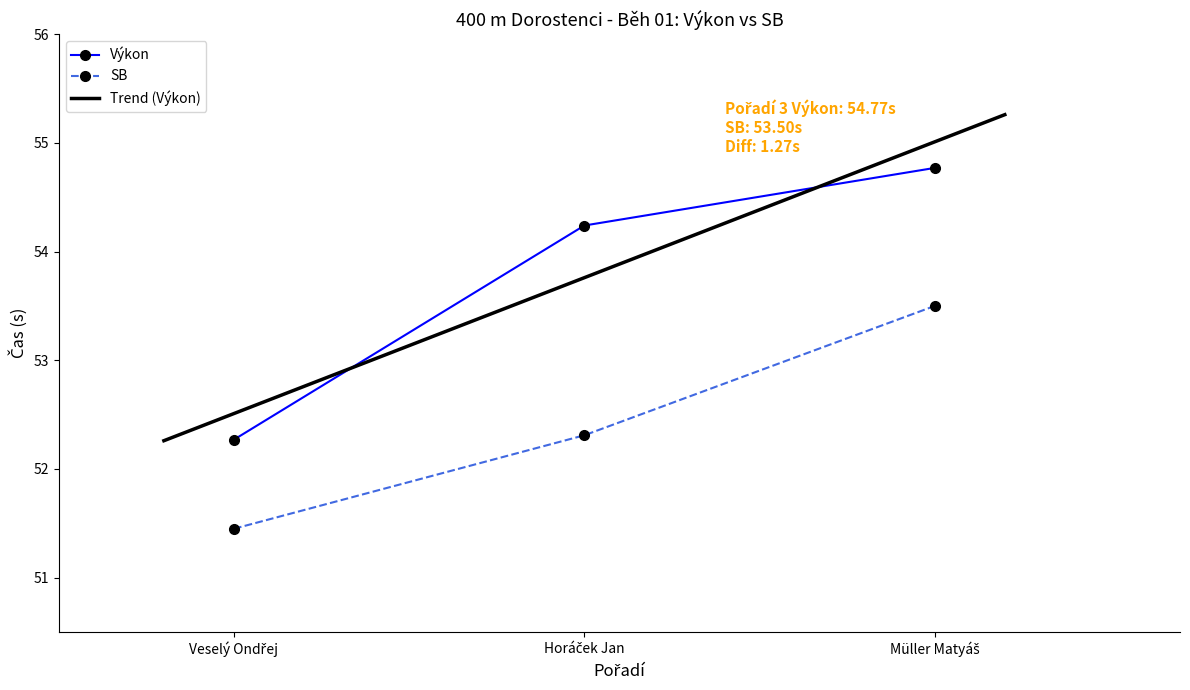

What is the difference between the second highest and minimum values in the Výkon series?

2.0